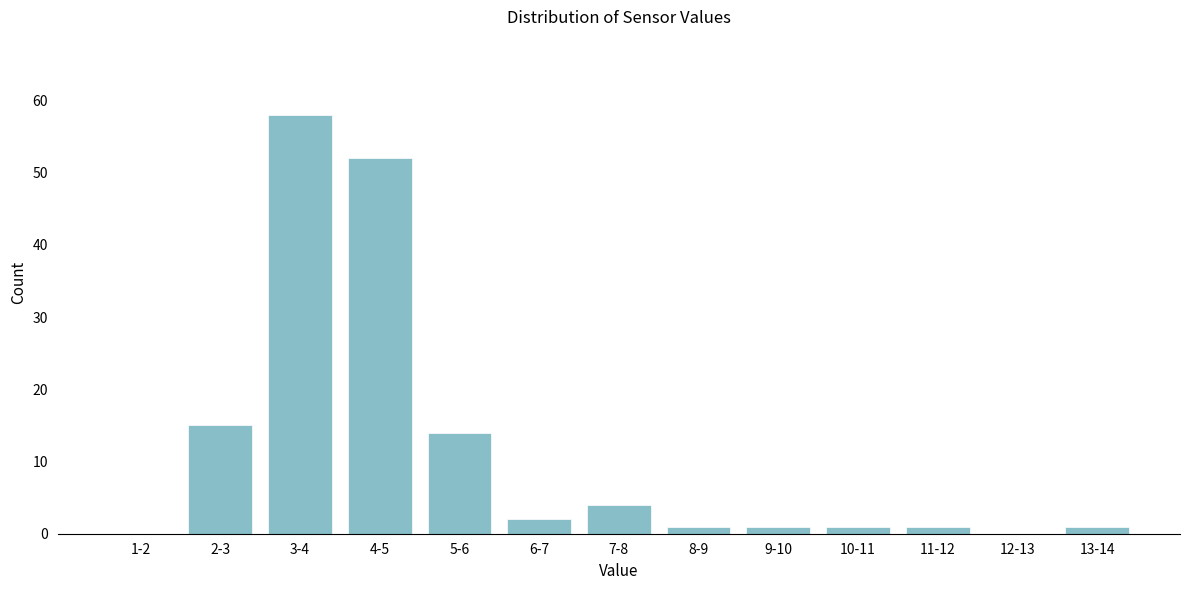

Reading left to right, transcribe all the data shown in this chart.

1-2=0	2-3=15	3-4=58	4-5=52	5-6=14	6-7=2	7-8=4	8-9=1	9-10=1	10-11=1	11-12=1	12-13=0	13-14=1